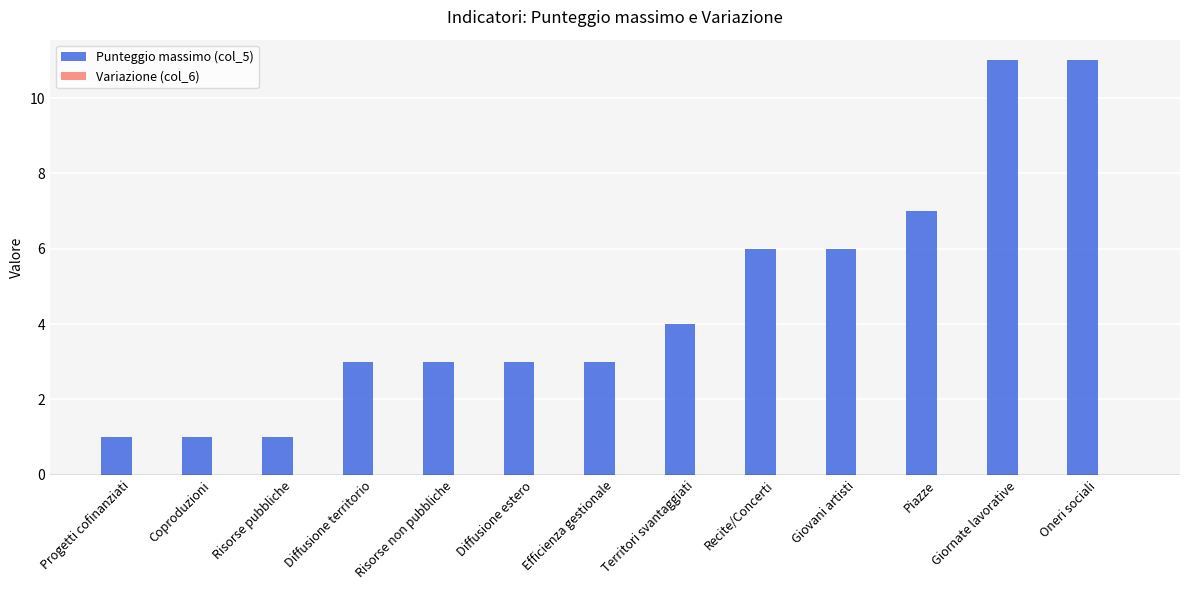

What is the greatest value displayed?

11